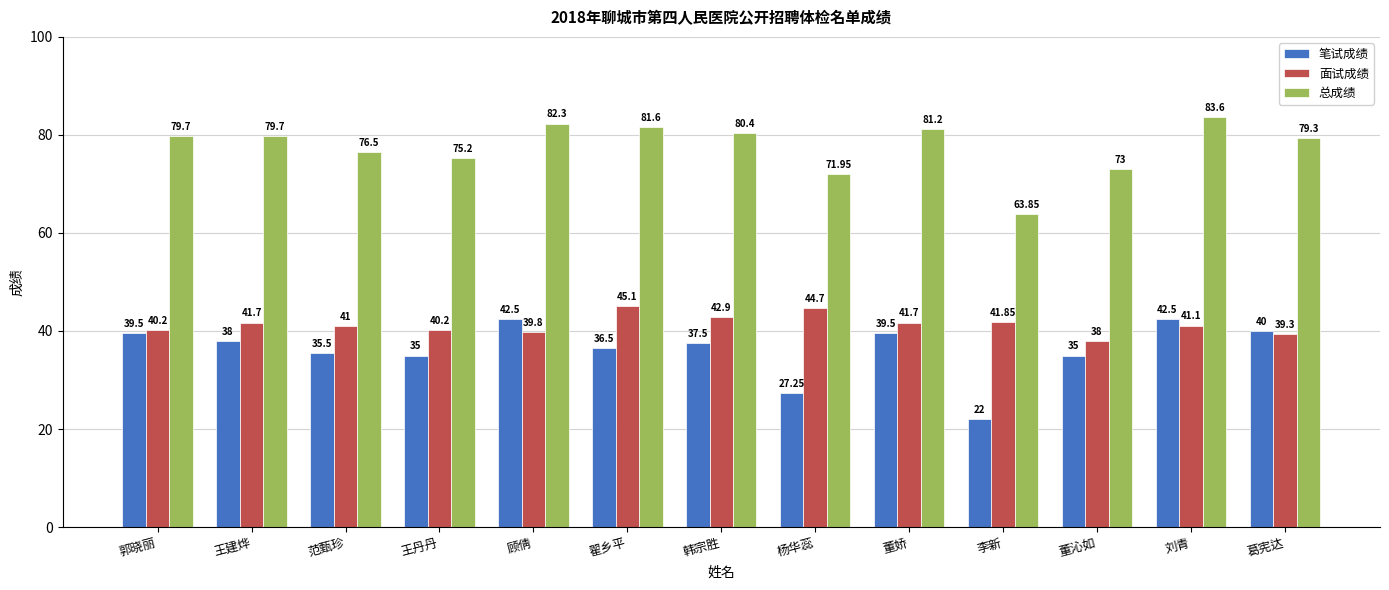

What is the maximum value shown in the chart?

83.6